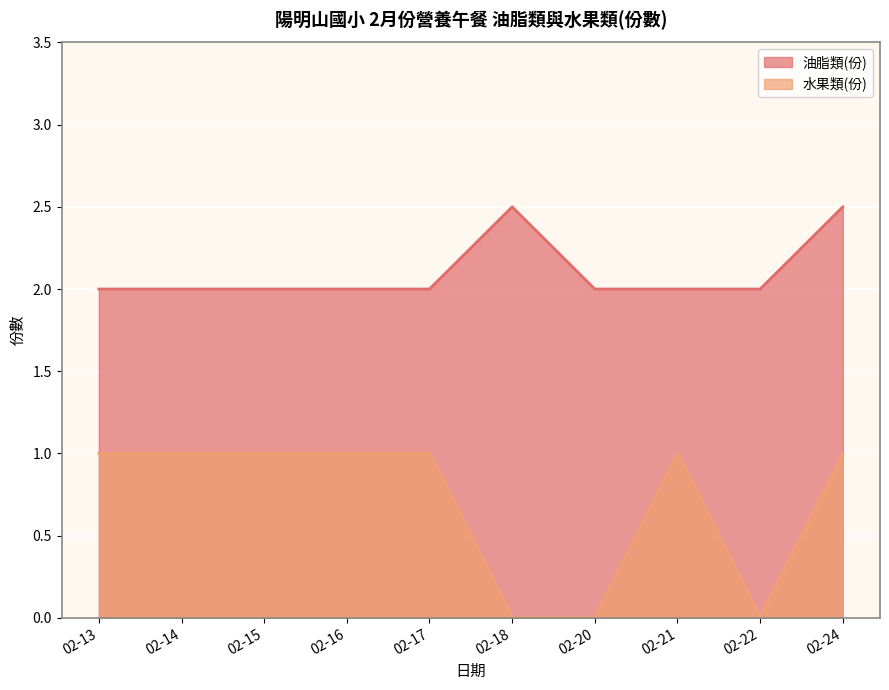

Reading left to right, extract all data points from this chart.

油脂類(份): 2.0	2.0	2.0	2.0	2.0	2.5	2.0	2.0	2.0	2.5
水果類(份): 1.0	1.0	1.0	1.0	1.0	0.0	0.0	1.0	0.0	1.0